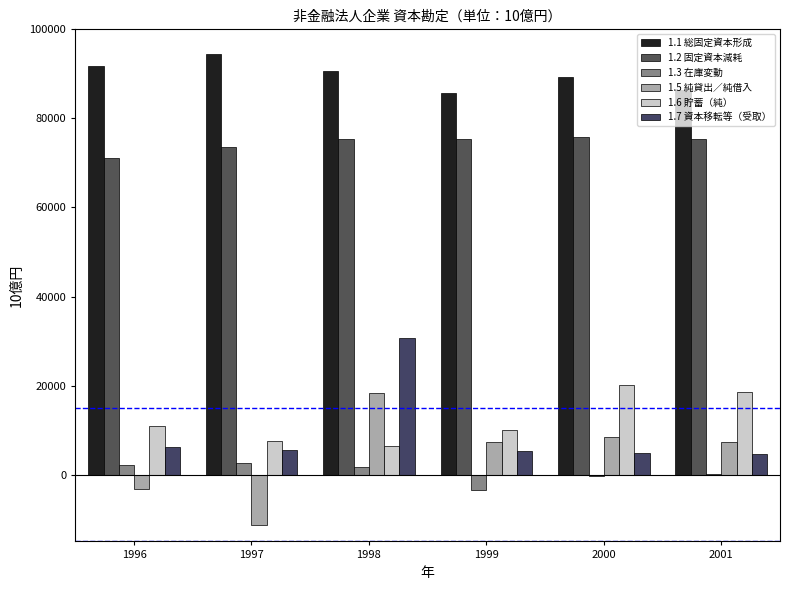

True or false: 1.3 在庫変動 has a value of -381.0 at 2000.

True